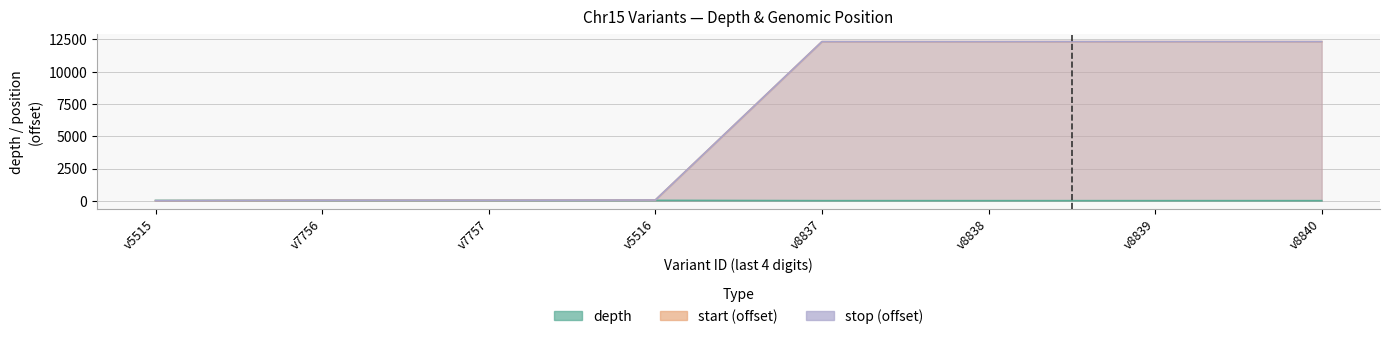

Is the value of stop at v8840 greater than the value of start at v8839?

Yes